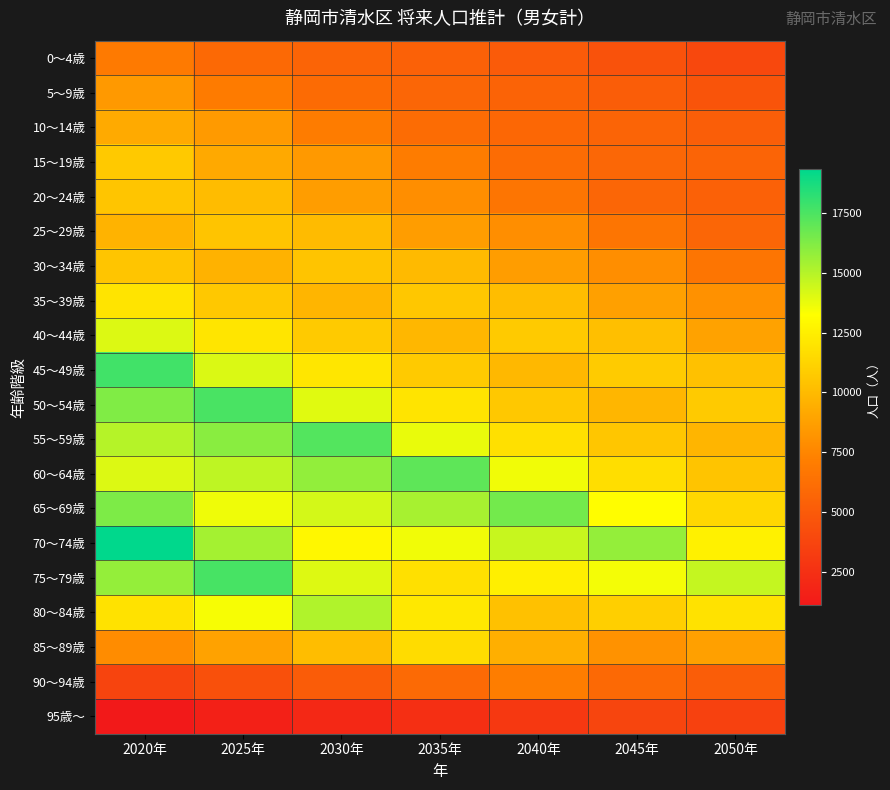

How many series are shown in this chart?

20